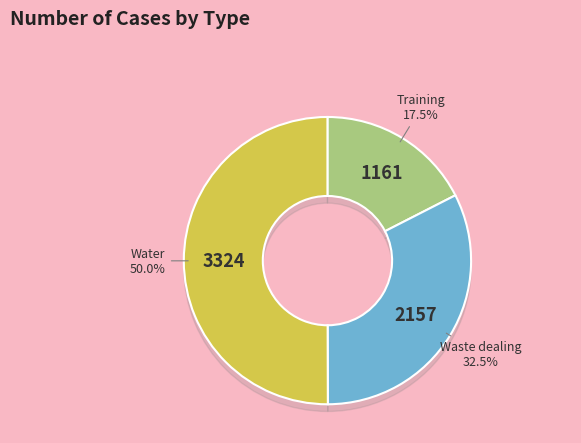

Does 31 account for over 50% of the chart?

No